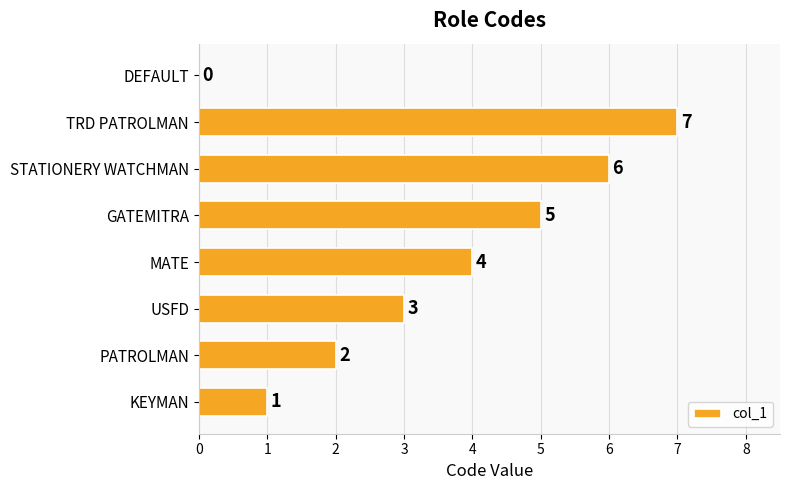

Approximately how many times larger is the value at TRD PATROLMAN compared to STATIONERY WATCHMAN?

1.2